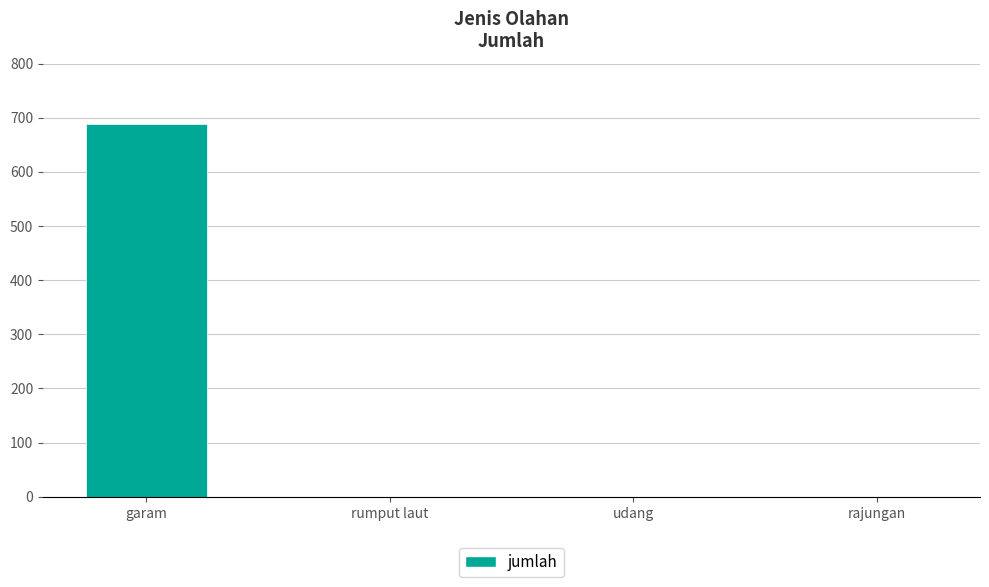

Is it true that the value at udang is 0.0?

True